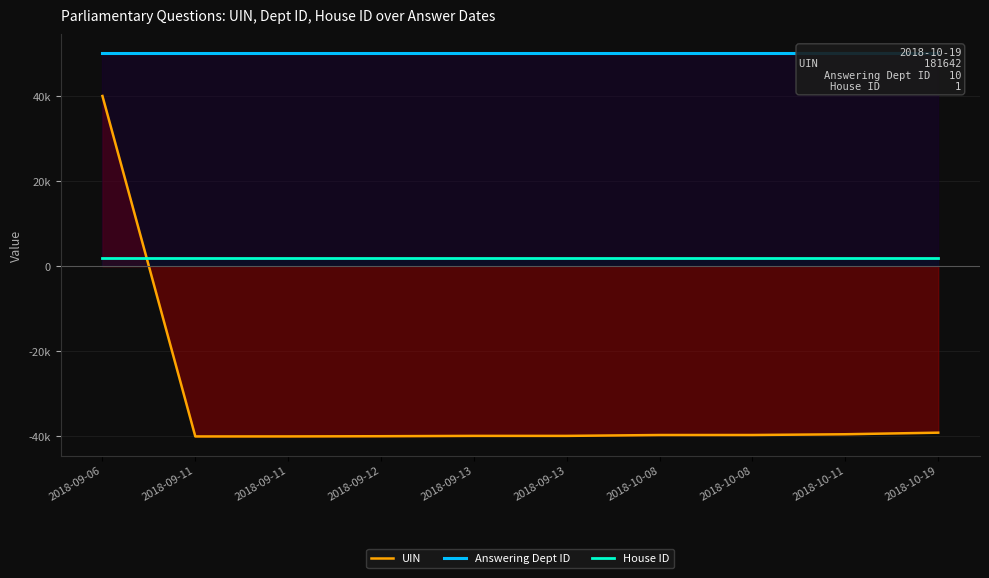

At which label does UIN reach its minimum?

2018-09-11